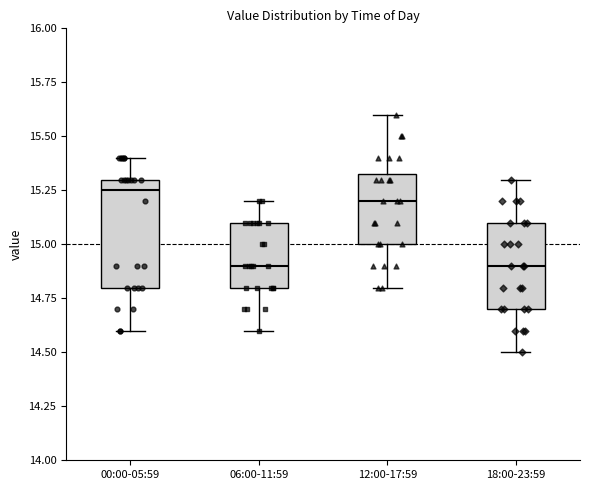

Reading left to right, read every box against the y-axis: the position of its median line, the range the box covers, and the ends of its whiskers. The values are not printed on the chart, so give them approximately, as read against the axis.

00:00-05:59: median 15.25, box 14.80 to 15.30, whiskers 14.60 to 15.40
06:00-11:59: median 14.90, box 14.80 to 15.10, whiskers 14.60 to 15.20
12:00-17:59: median 15.20, box 15.00 to 15.35, whiskers 14.80 to 15.60
18:00-23:59: median 14.90, box 14.70 to 15.10, whiskers 14.50 to 15.30